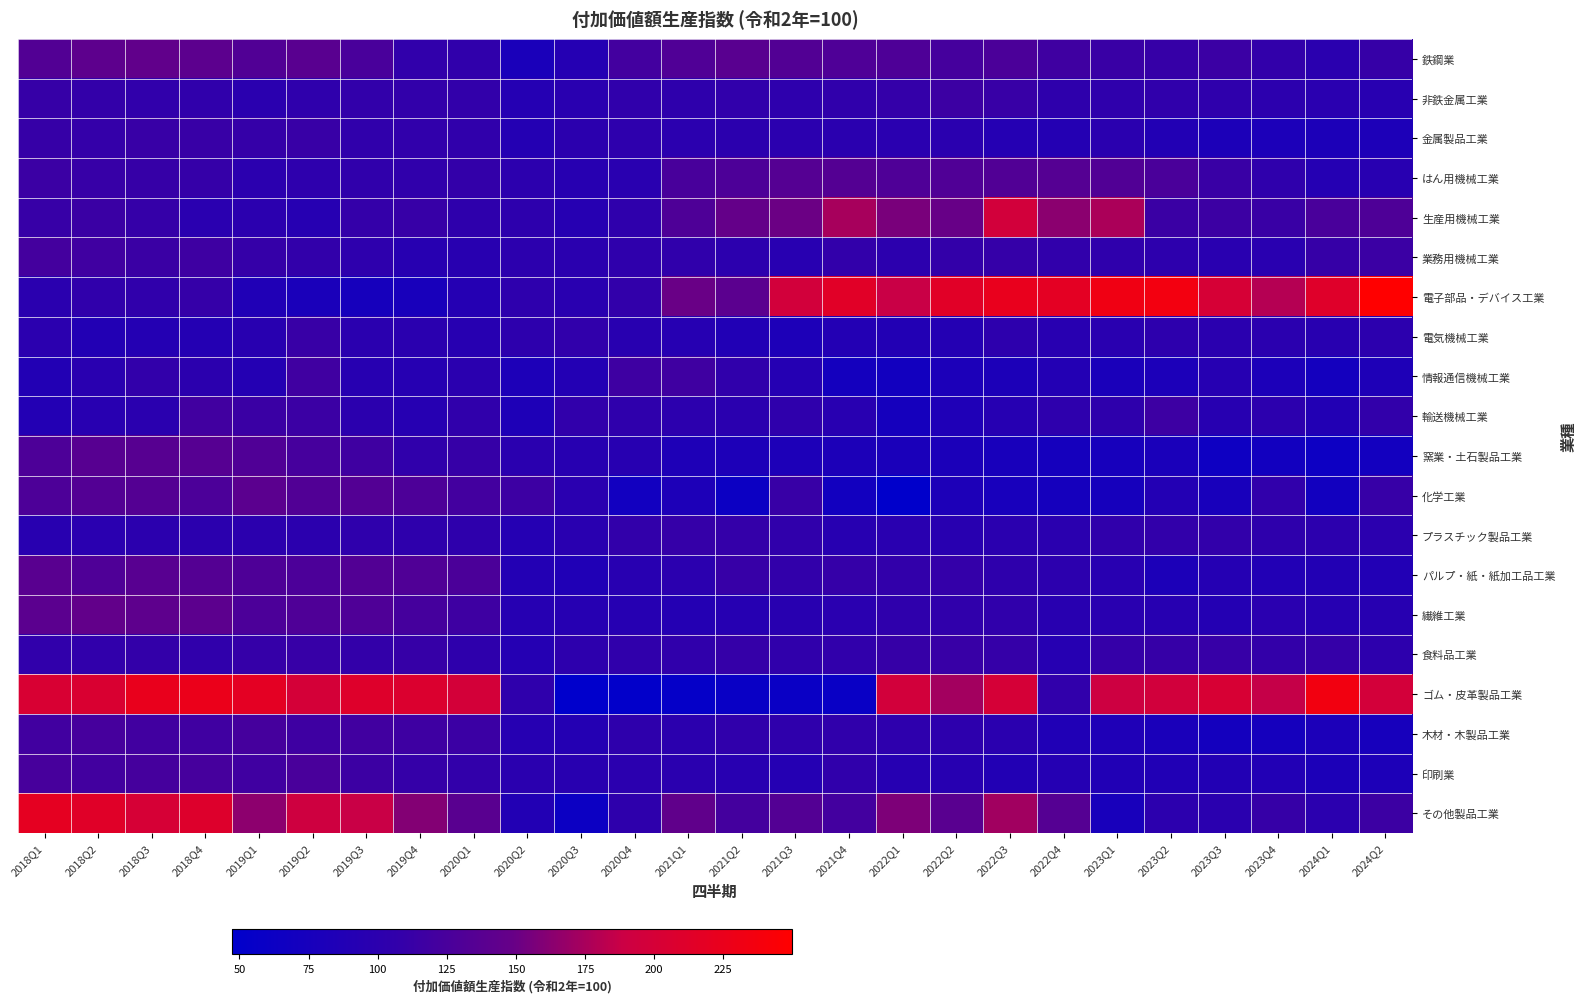

Which series has the largest total across all categories?

ゴム・皮革製品工業